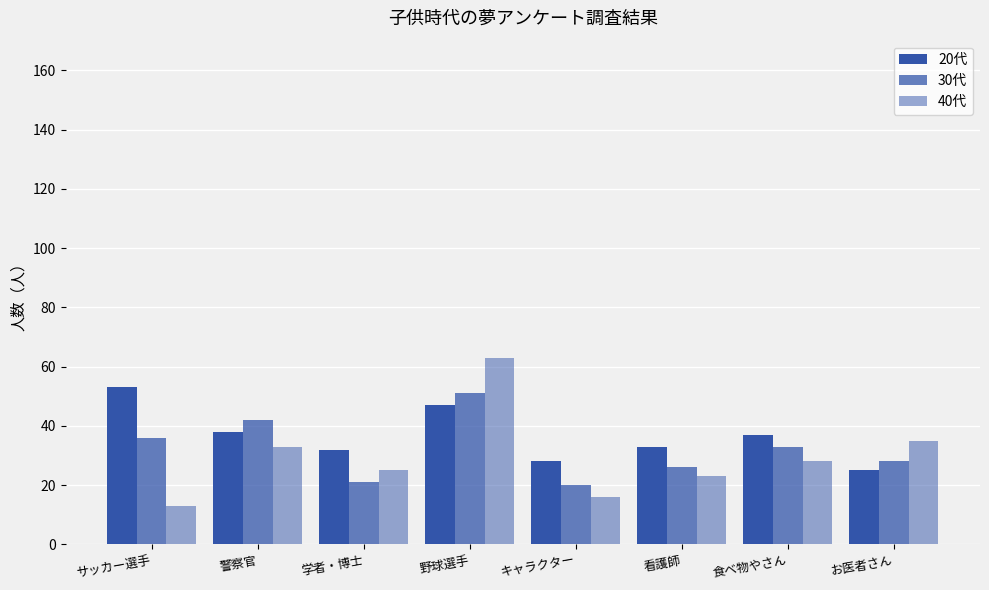

Are the bars horizontal?

No